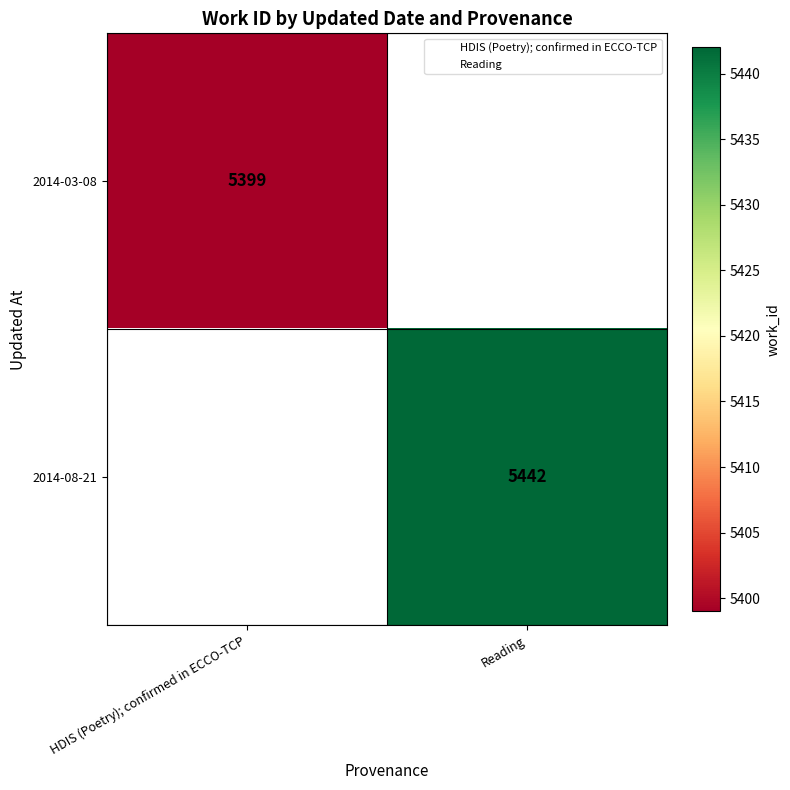

Rank the categories by 2014-03-08 value from highest to lowest.

HDIS (Poetry); confirmed in ECCO-TCP, Reading